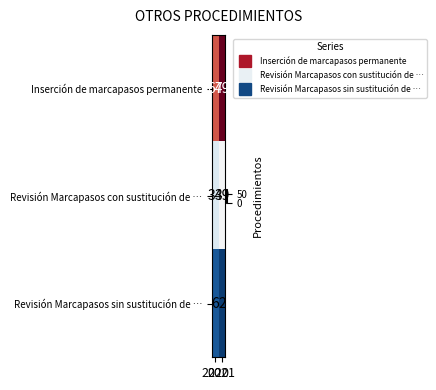

At how many categories does at least one series exceed 75?

1